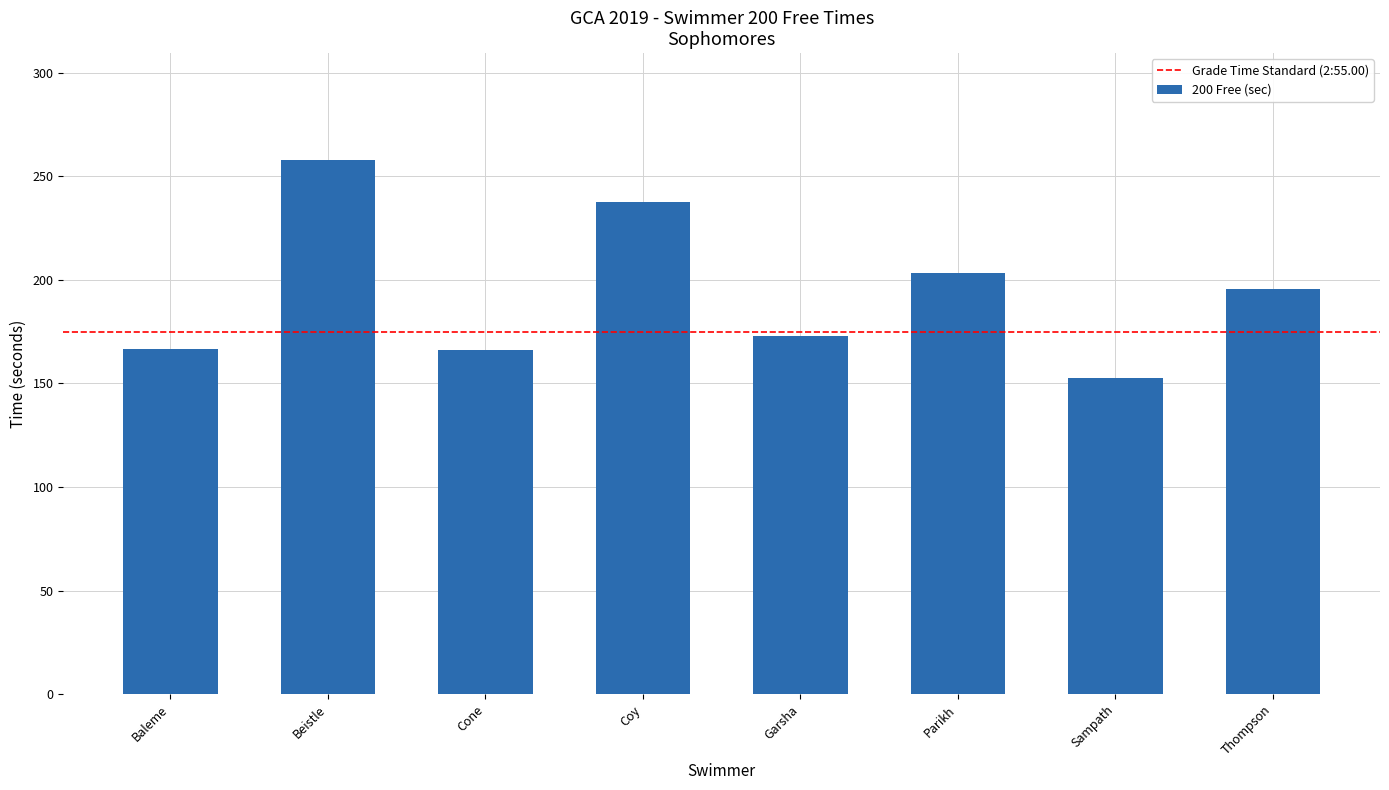

What value does the data have at Parikh?

203.1